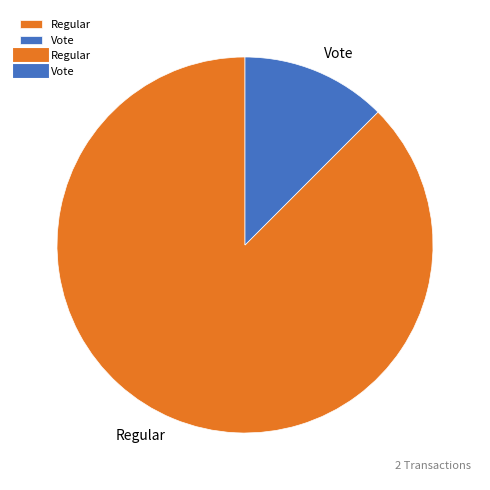

Count the number of slices in the pie.

2